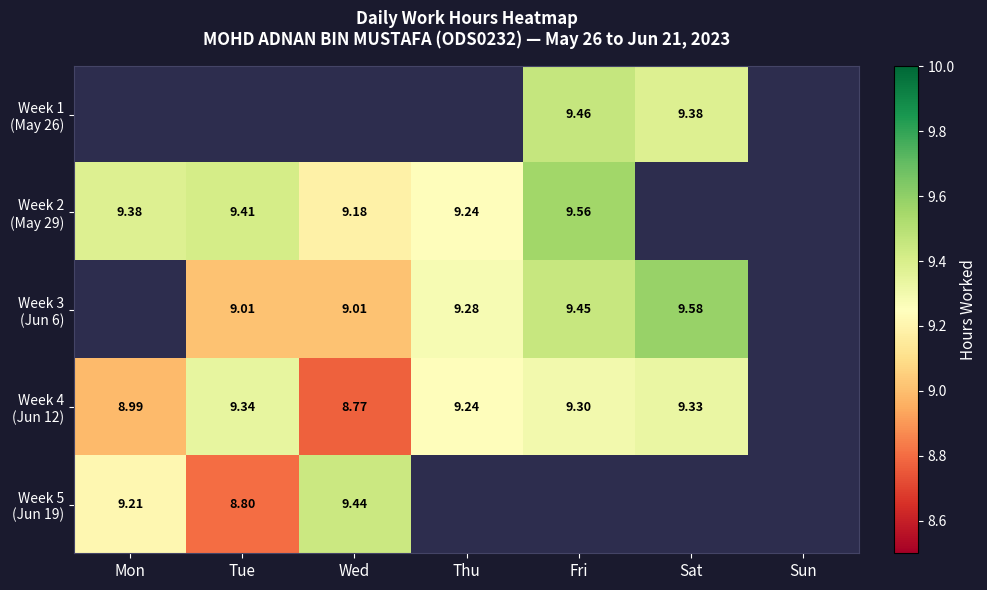

What is the difference between the maximum and minimum values in the Week 4 (Jun 12) series?

0.6